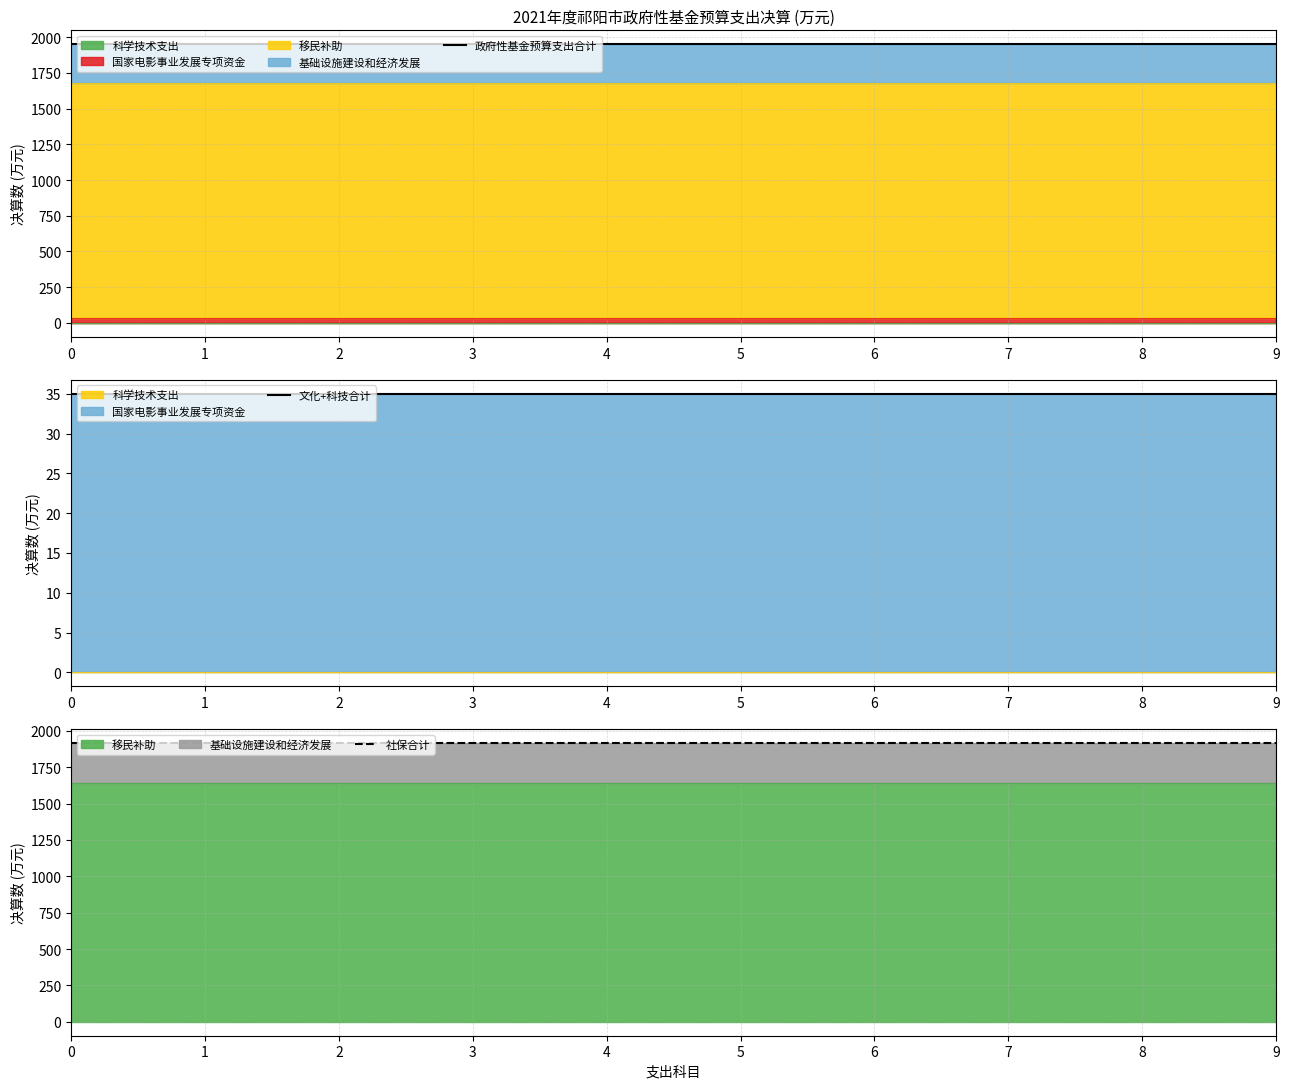

The 文化+科技合计 series shows 35 at 4. True or false?

True